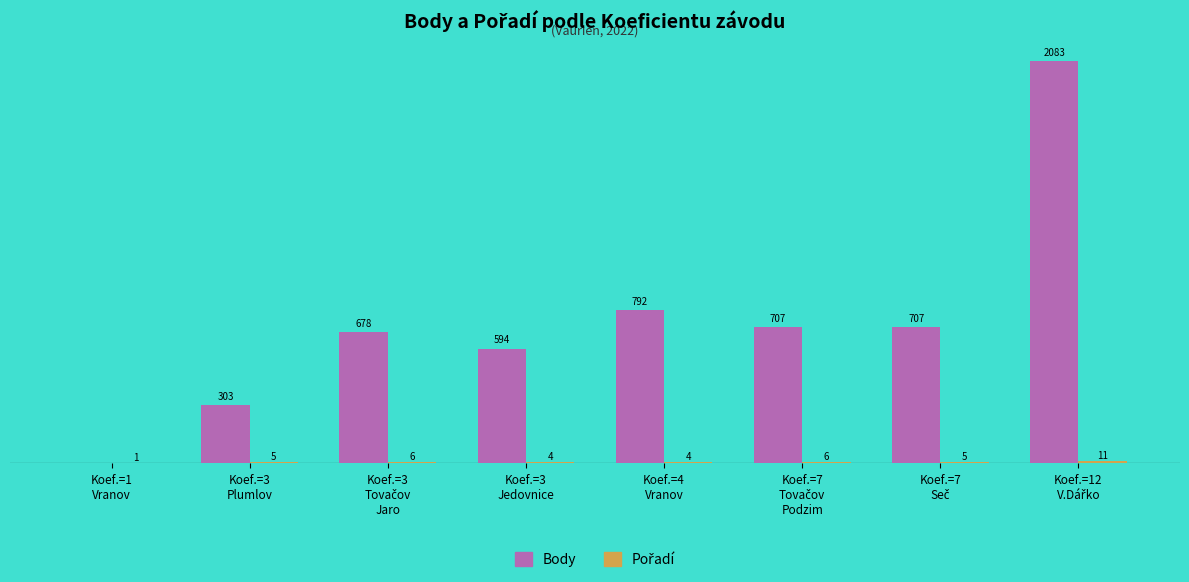

Which series has the largest total across all categories?

Body